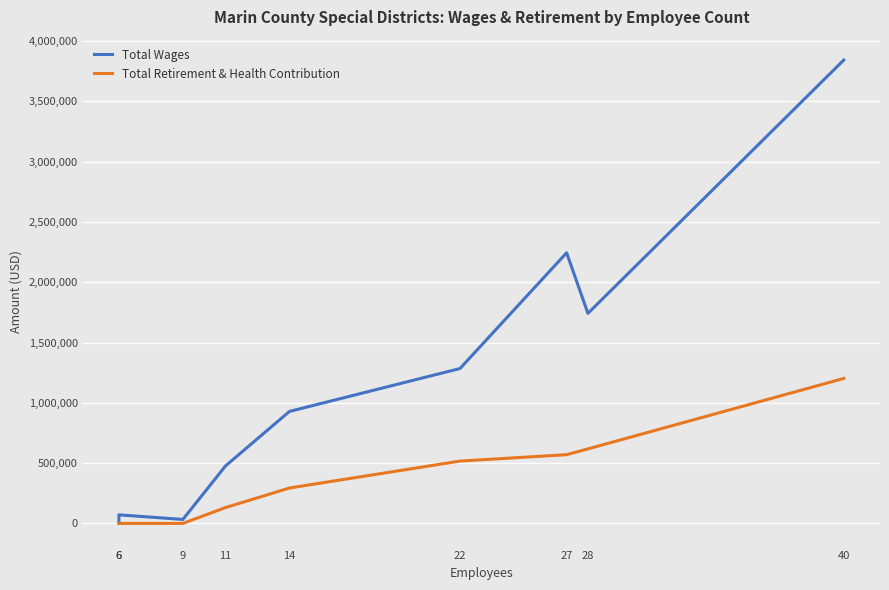

True or false: Total Wages has a value of 476730.0 at 11.

True